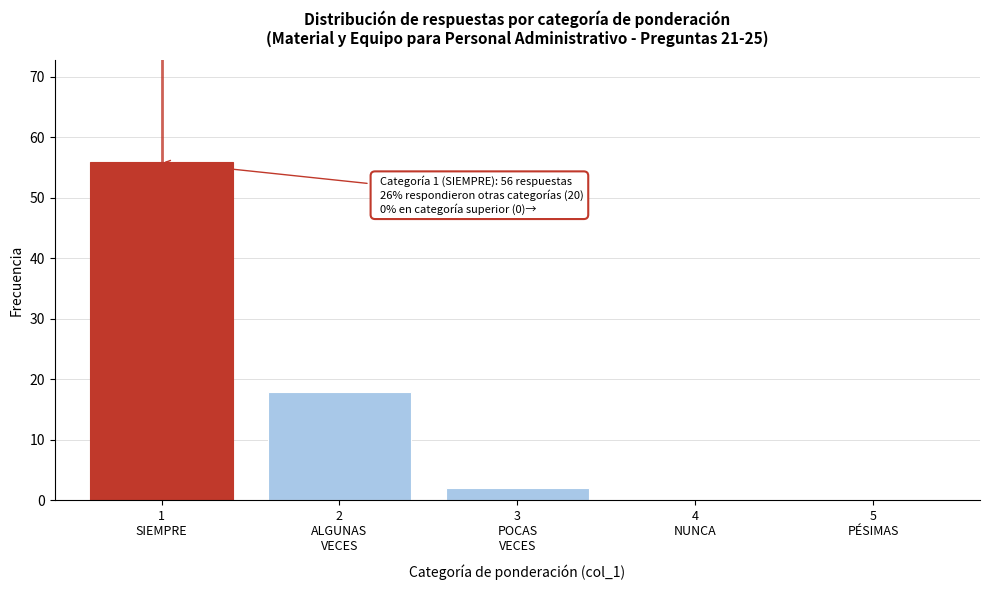

What is the maximum value shown in the chart?

56